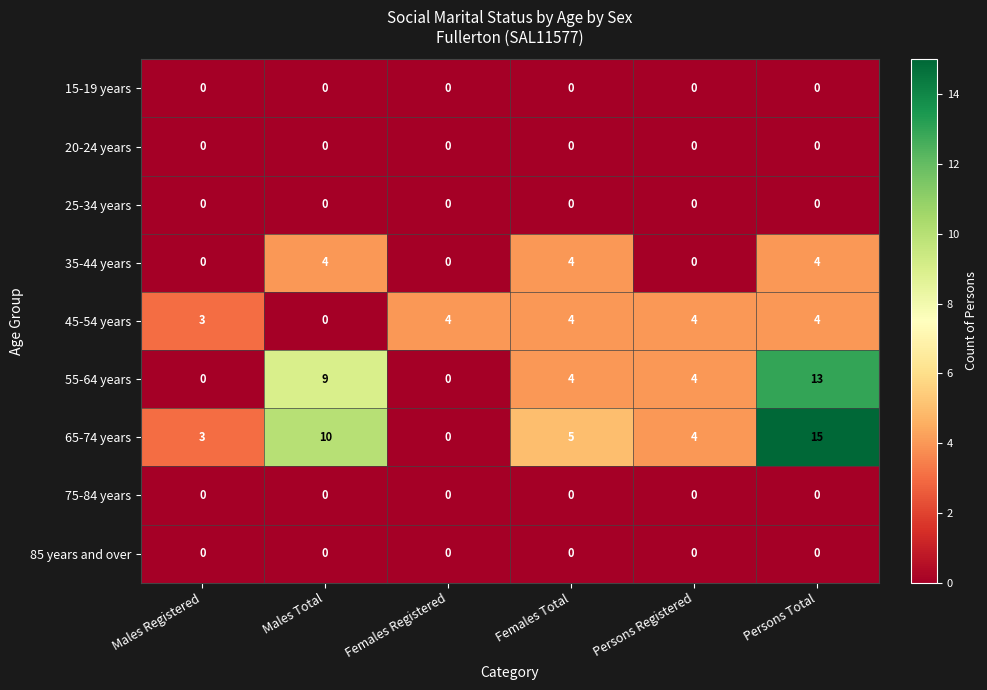

Count the number of data series in this chart.

9